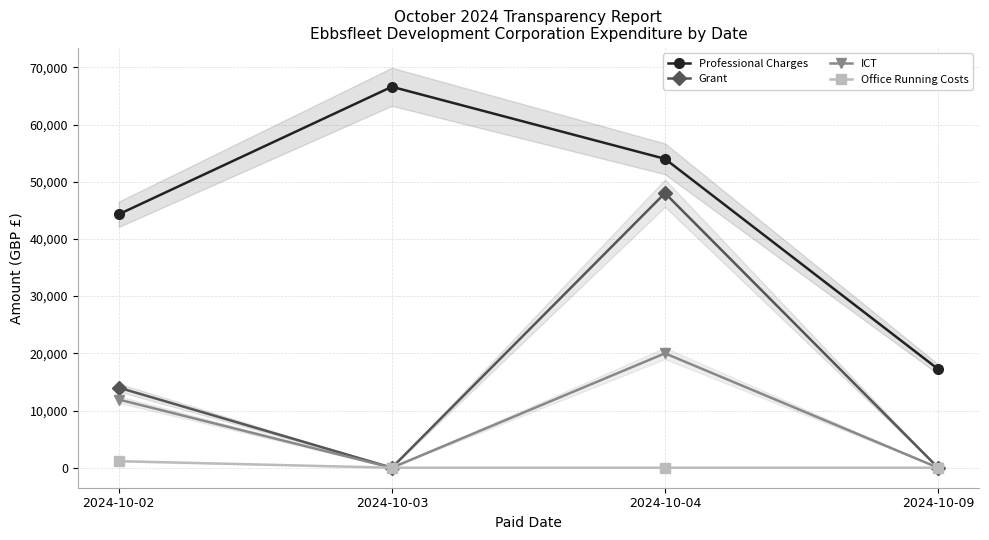

Between 2024-10-03 and 2024-10-09, which series saw the biggest shift?

Professional Charges